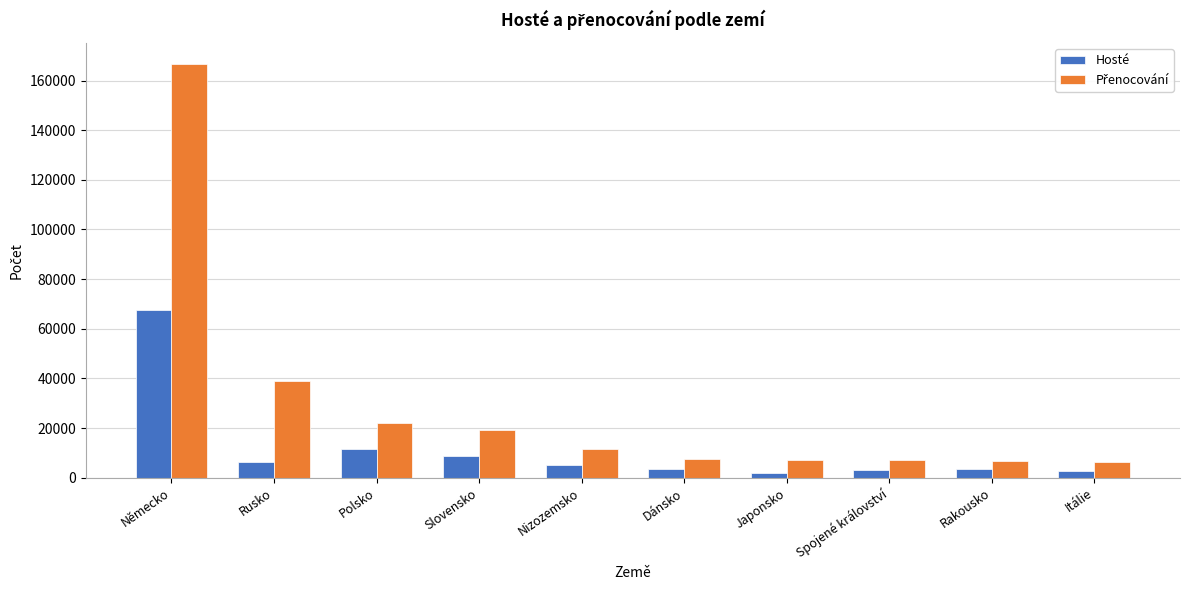

What is the difference between the maximum and second lowest values in the Hosté series?

64845